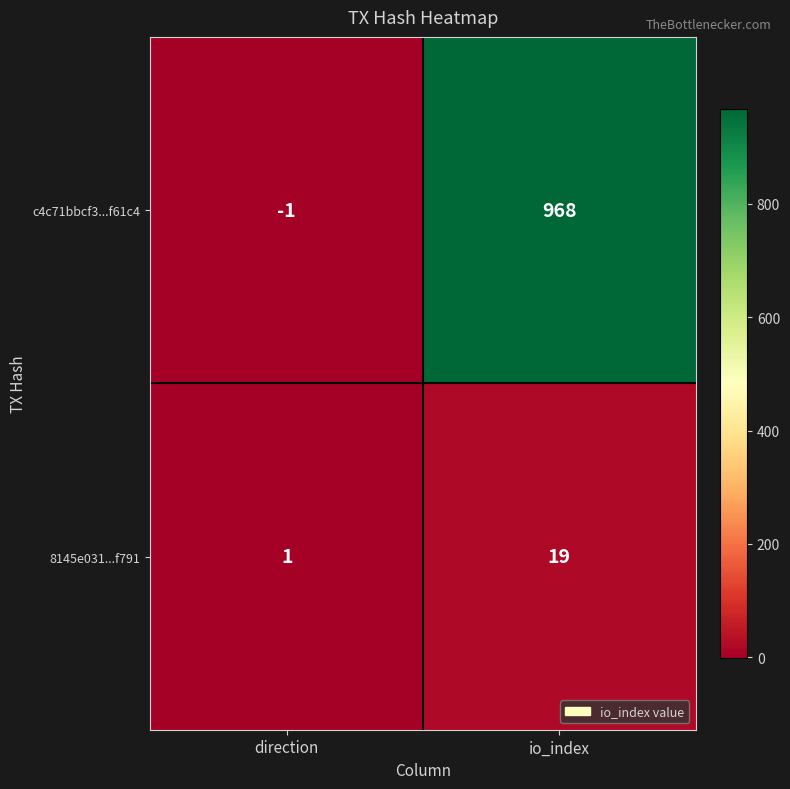

Which category has the highest value in the 8145e031...f791 series?

io_index